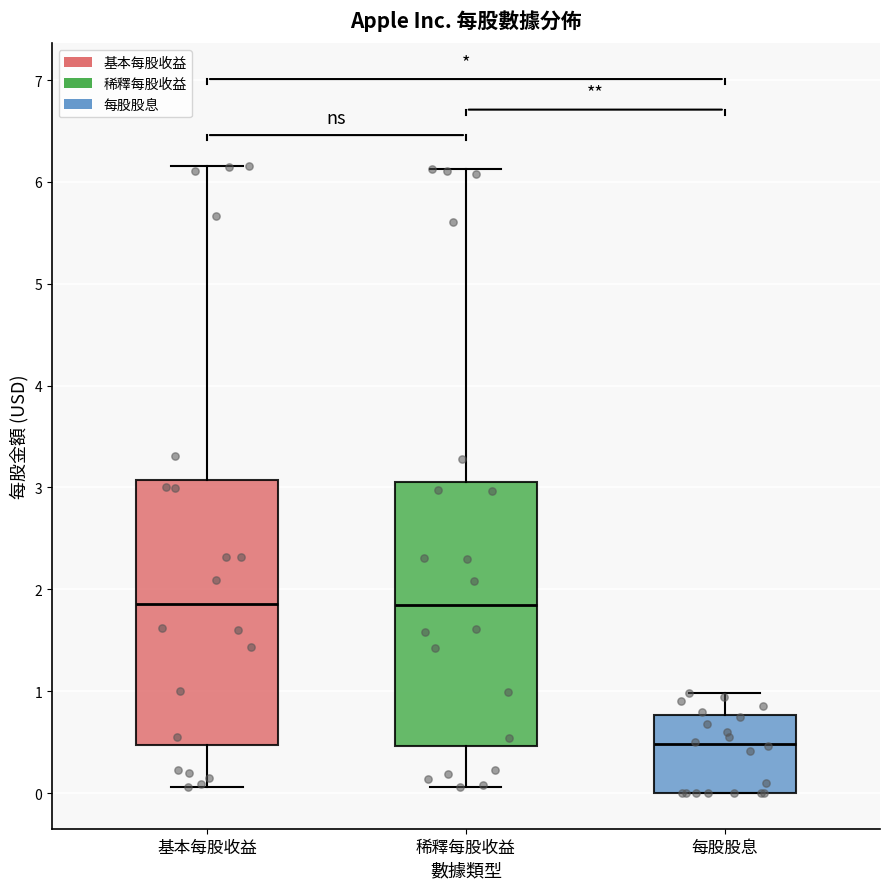

Where does the median line of the box for 每股股息 sit on the y-axis? The values are not printed on the chart, so give them approximately, as read against the axis.

0.5